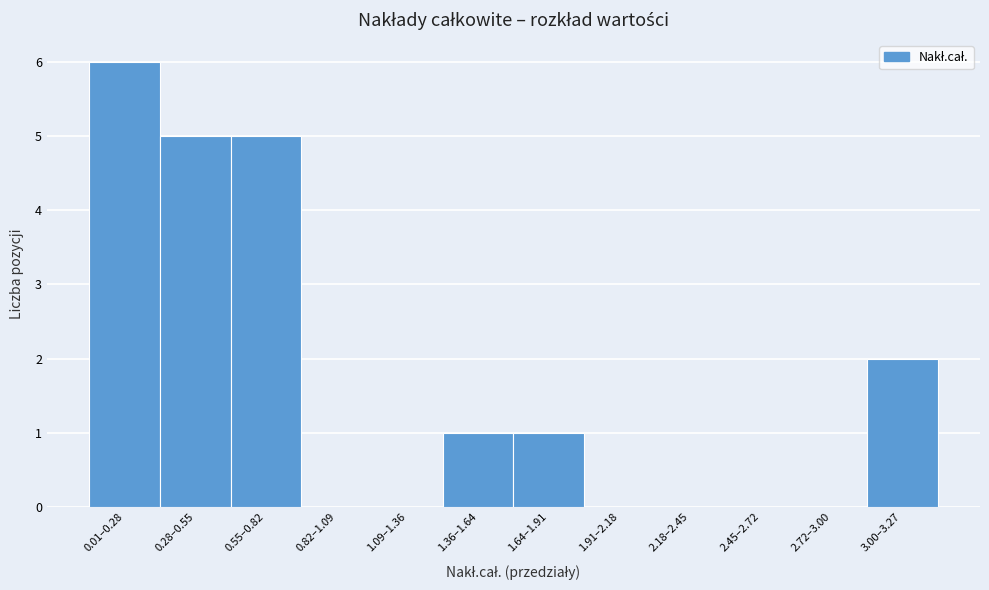

Reading left to right, transcribe all the data shown in this chart.

0.01–0.28=6	0.28–0.55=5	0.55–0.82=5	0.82–1.09=0	1.09–1.36=0	1.36–1.64=1	1.64–1.91=1	1.91–2.18=0	2.18–2.45=0	2.45–2.72=0	2.72–3.00=0	3.00–3.27=2